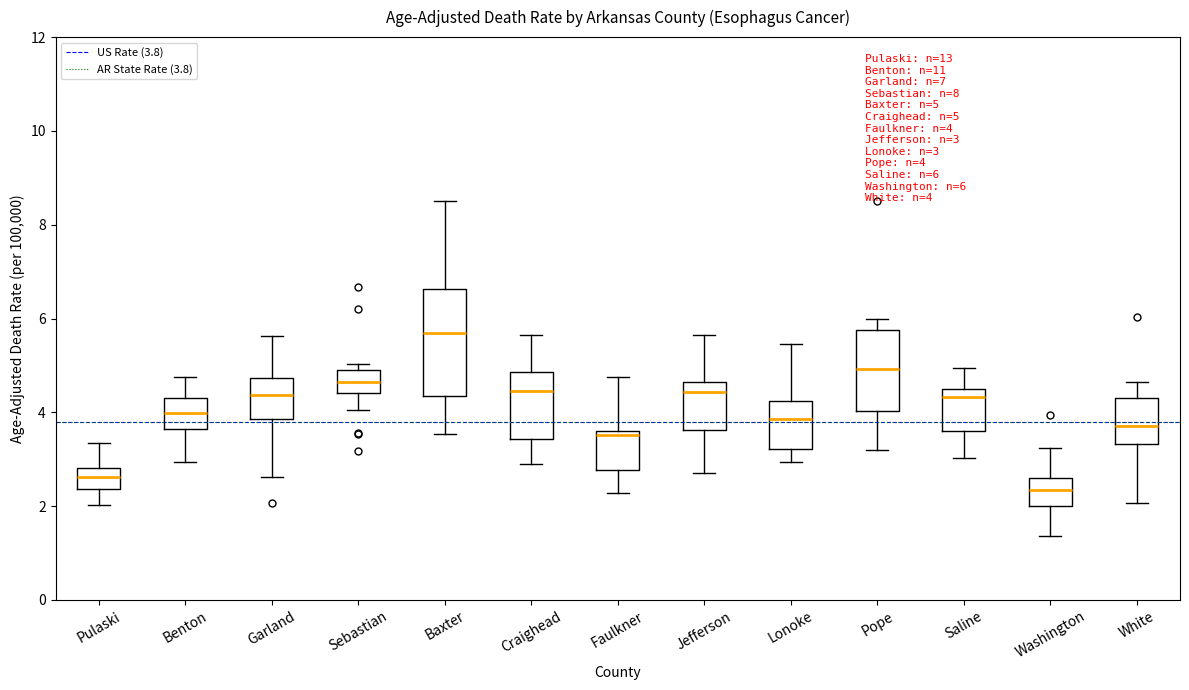

Comparing the boxes themselves (not the whiskers), which one is the tallest?

Baxter